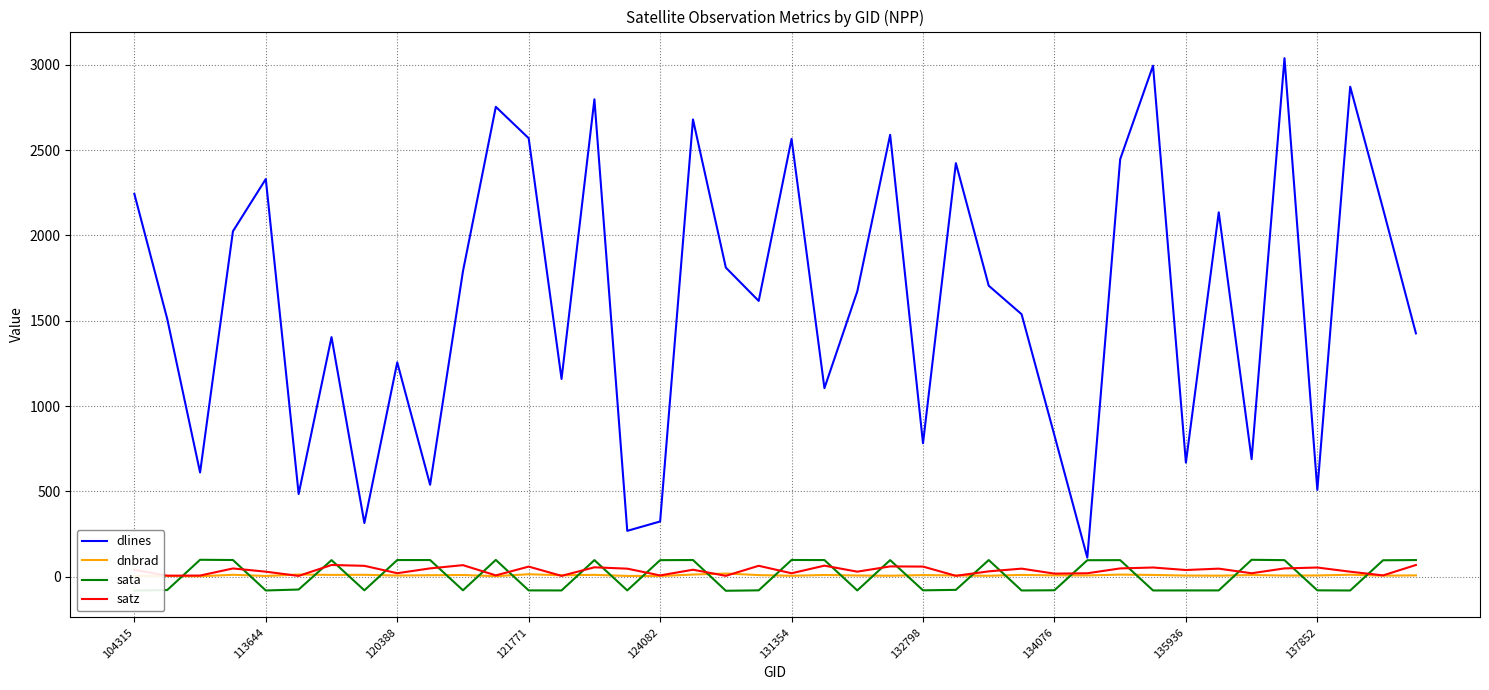

How many values in the satz series are below 41?

20